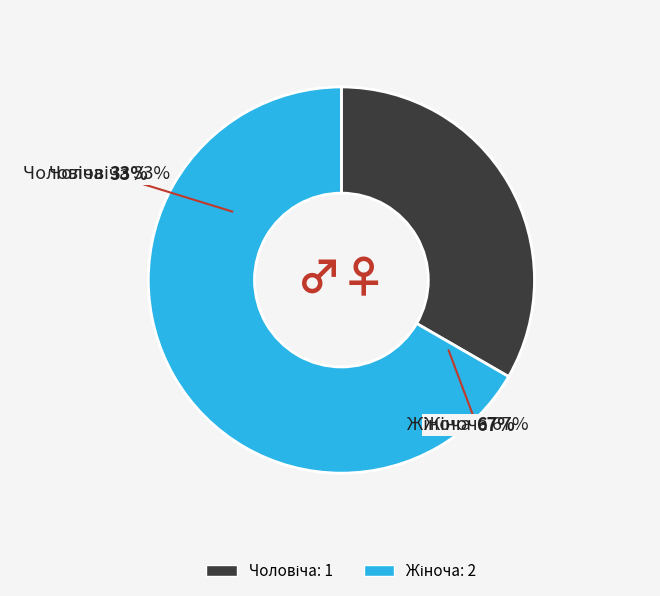

The Чоловіча slice represents 33% of the pie. True or false?

True